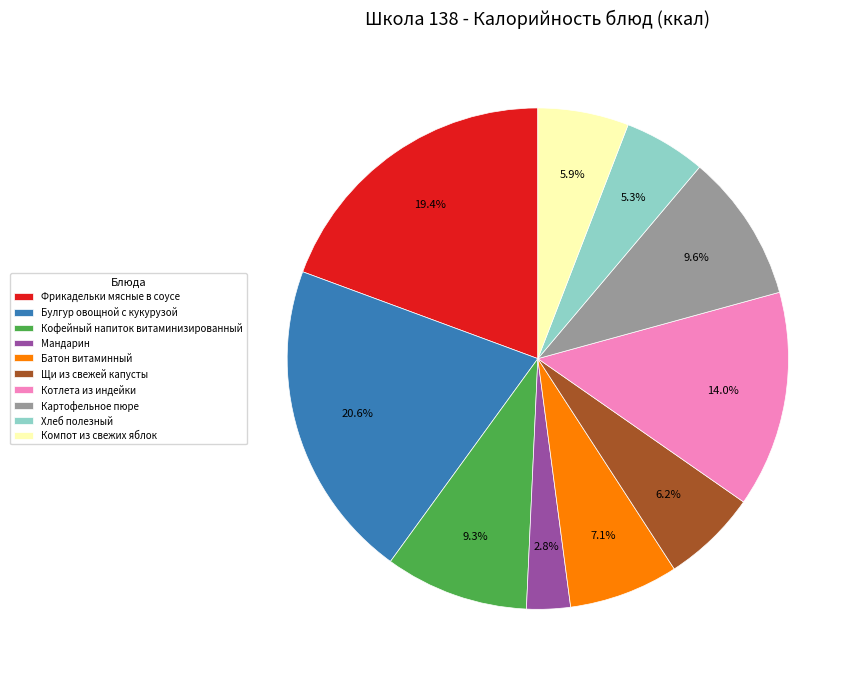

The Кофейный напиток витаминизированный slice represents 9% of the pie. True or false?

True